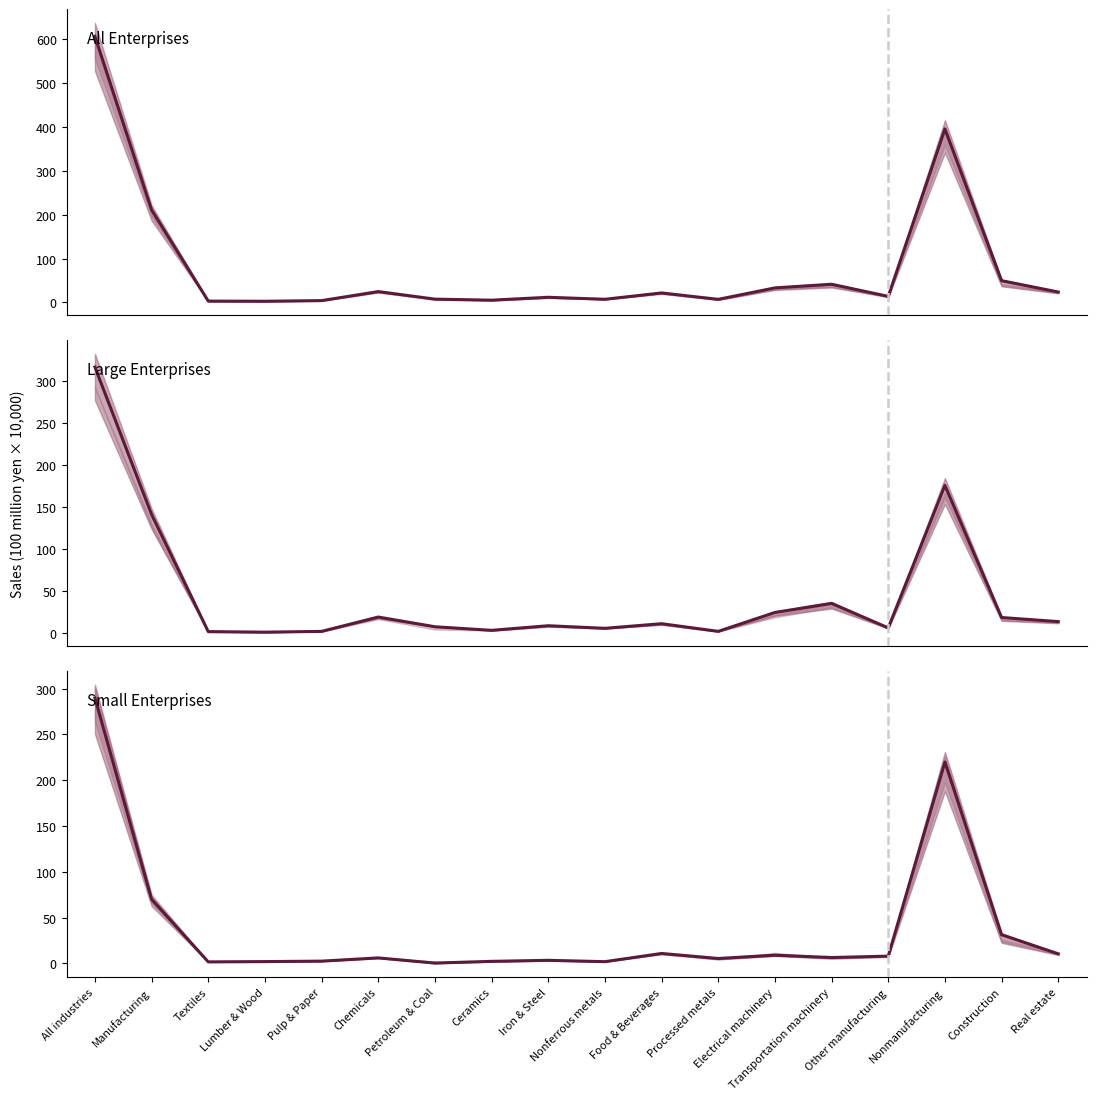

Between Textiles and Construction, which is larger?

Construction